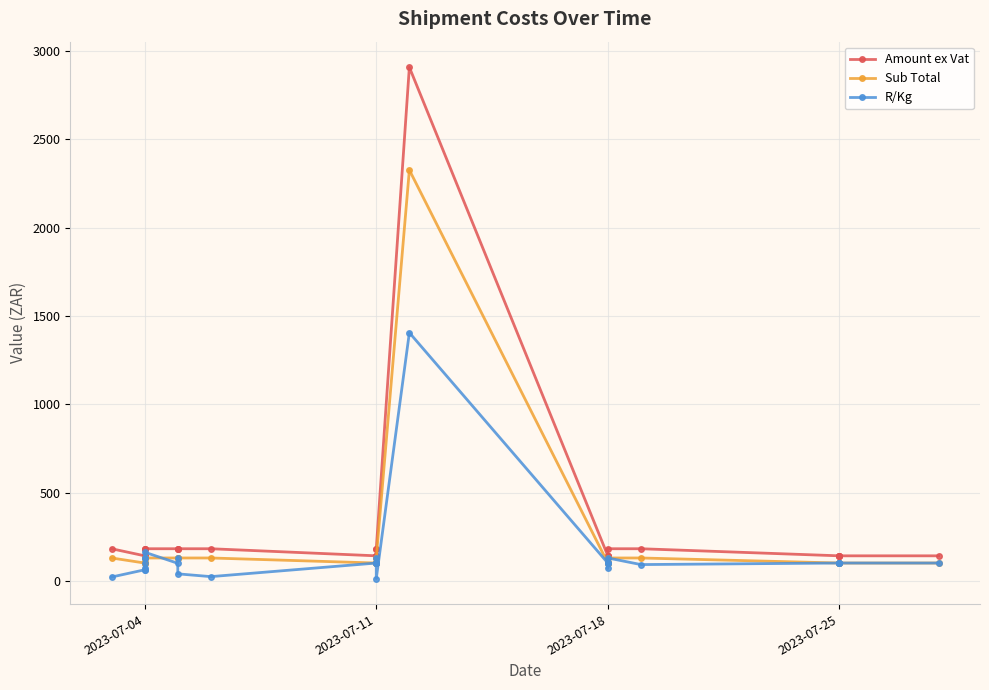

True or false: R/Kg and Sub Total intersect in this chart.

True